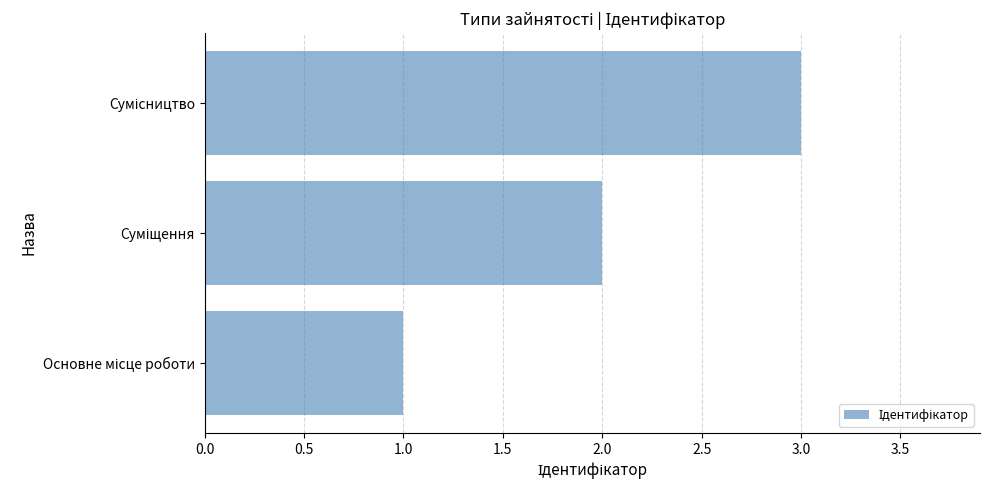

What is the sum of all values?

6